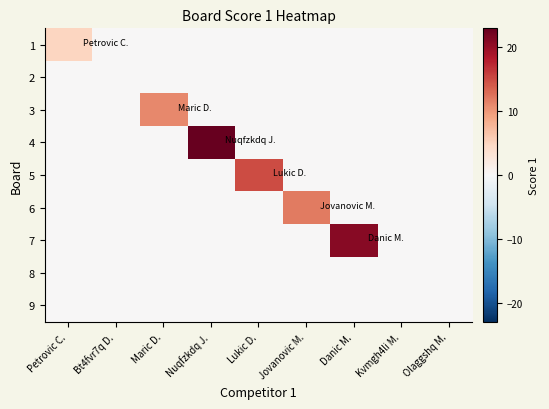

Between Jovanovic M. and Bt4fvr7q D., which is larger?

Jovanovic M.